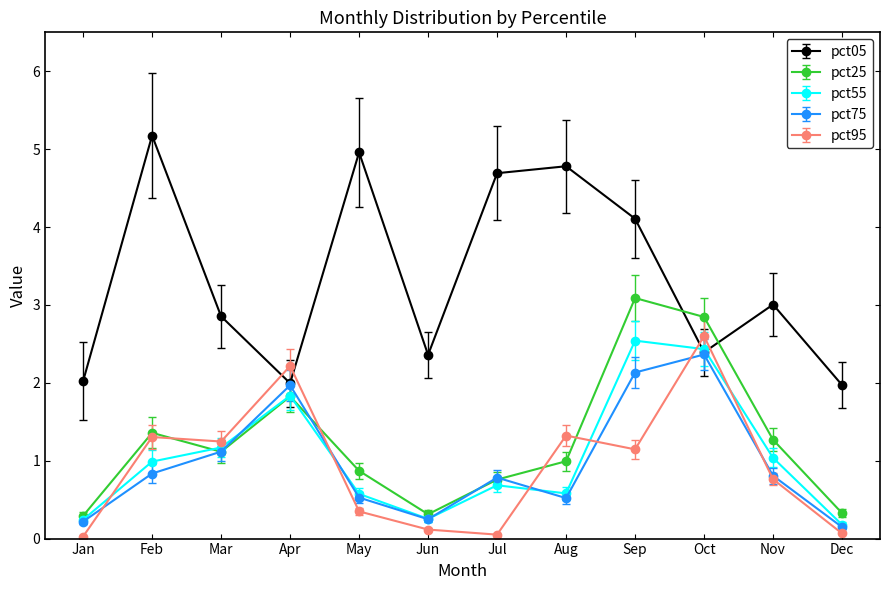

True or false: pct05 has more than 1 points higher than both neighbors.

True